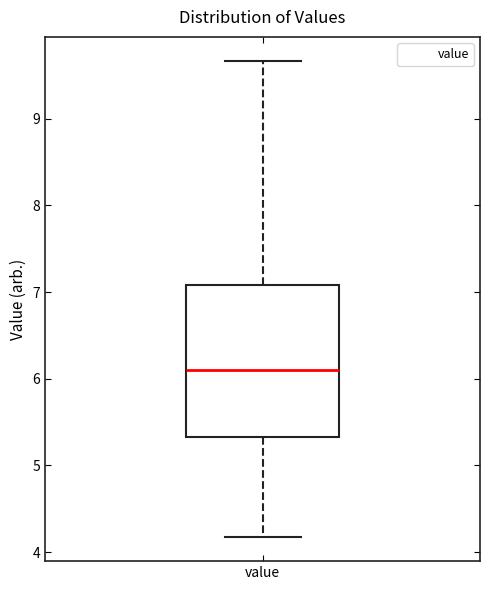

Read this box plot against the y-axis: the position of the median line, the range covered by the box, and the ends of both whiskers. The values are not printed on the chart, so give them approximately, as read against the axis.

median 6.1, box 5.3 to 7.1, whiskers 4.2 to 9.7